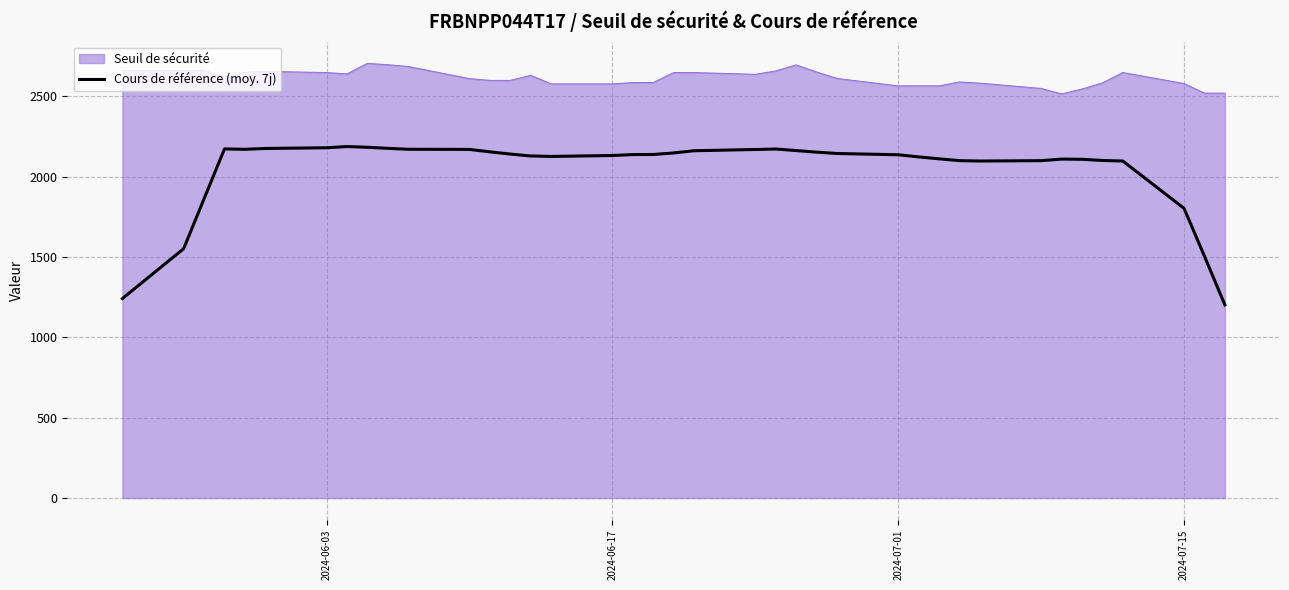

List the series in order of their peak value, lowest first.

Cours de référence (moy. 7j), Seuil de sécurité